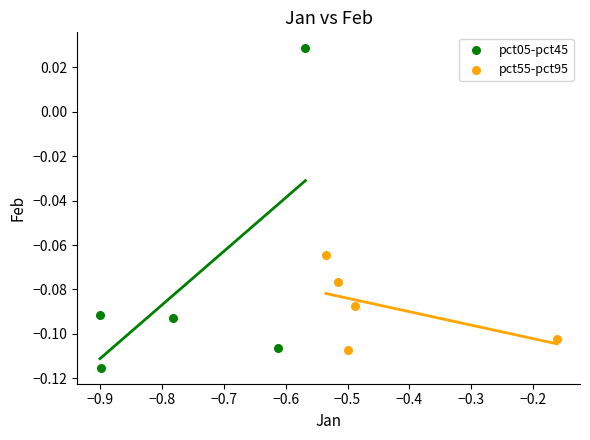

Which series has the largest Y range (max minus min)?

pct05-pct45